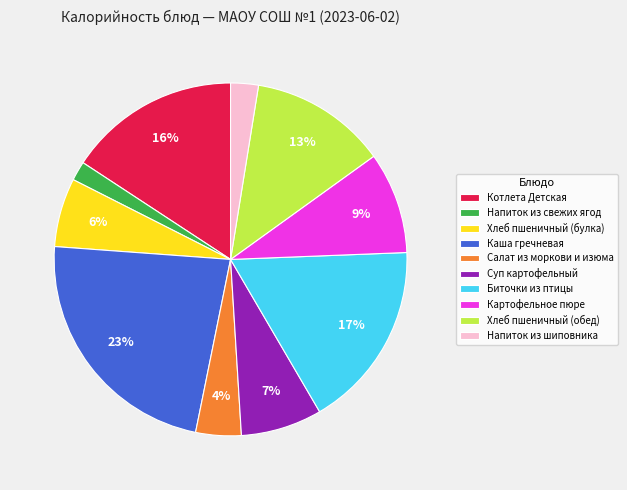

Combined, do Хлеб пшеничный (булка) and Напиток из шиповника account for over 50%?

No